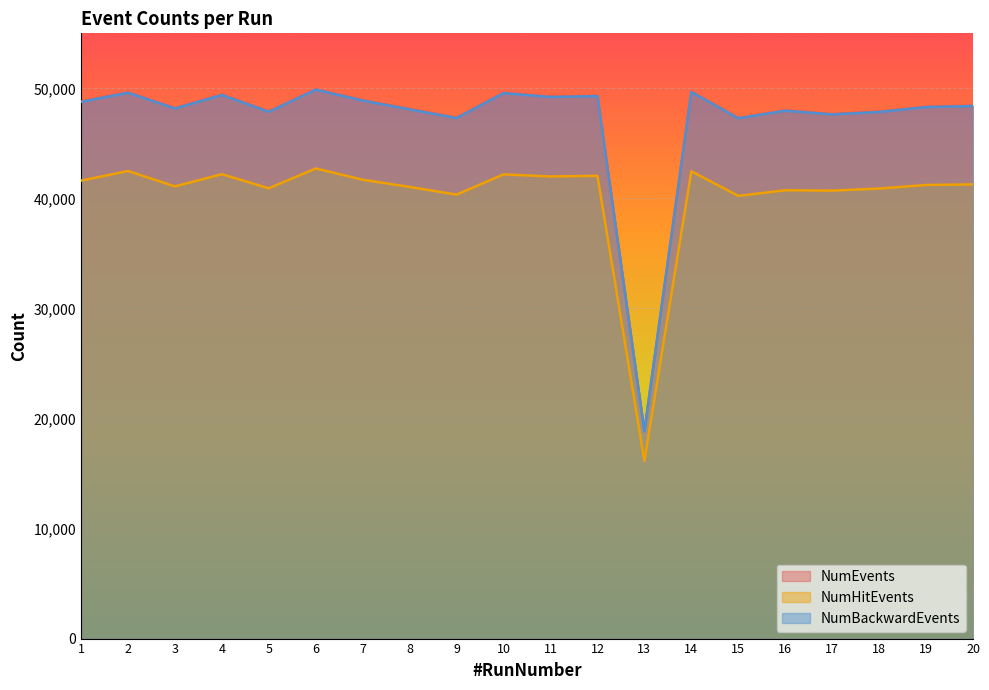

Which has a higher value, 16 or 20?

20